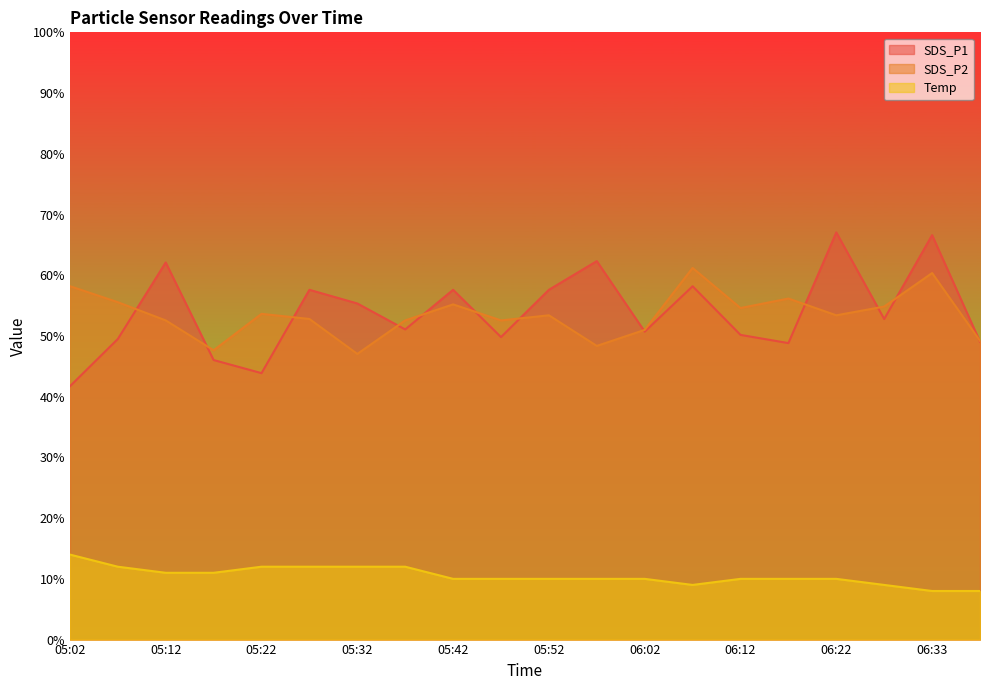

Rank the series at 05:37 from highest to lowest value.

SDS_P2, SDS_P1, Temp